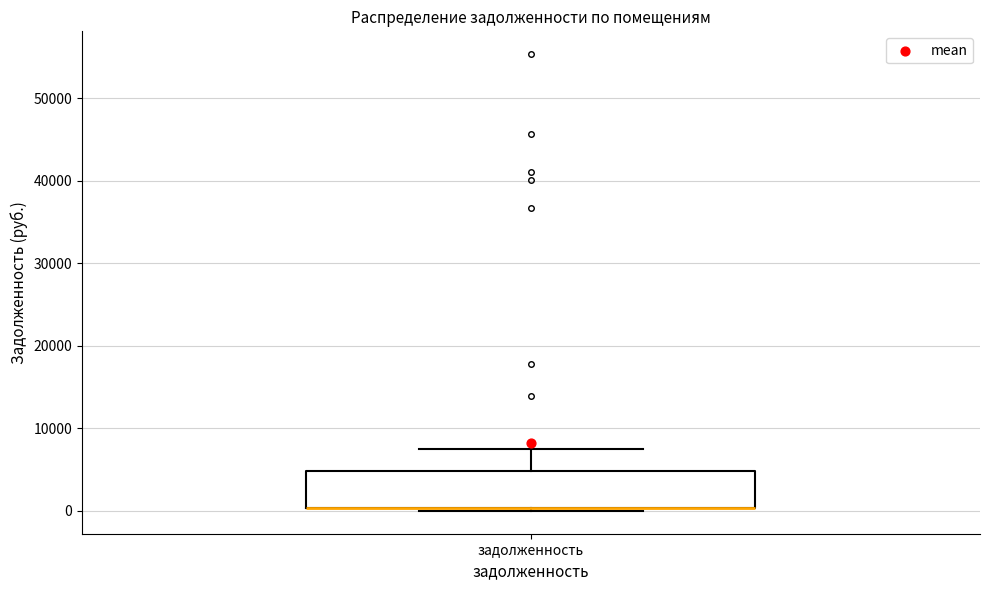

Transcribe this box plot: give where the median line is, the range the box spans, and where the two whiskers end, as read against the y-axis. The values are not printed on the chart, so give them approximately, as read against the axis.

median 0 (drawn on the box's lower edge), box 0 to 5000, whiskers 0 to 8000